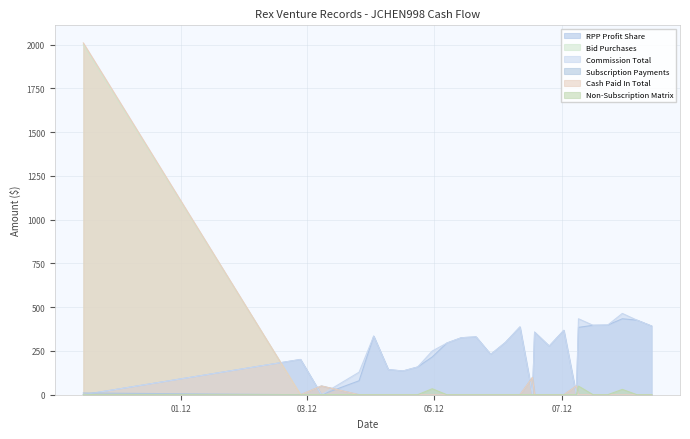

How many intersections are there between Commission Total and Subscription Payments?

7